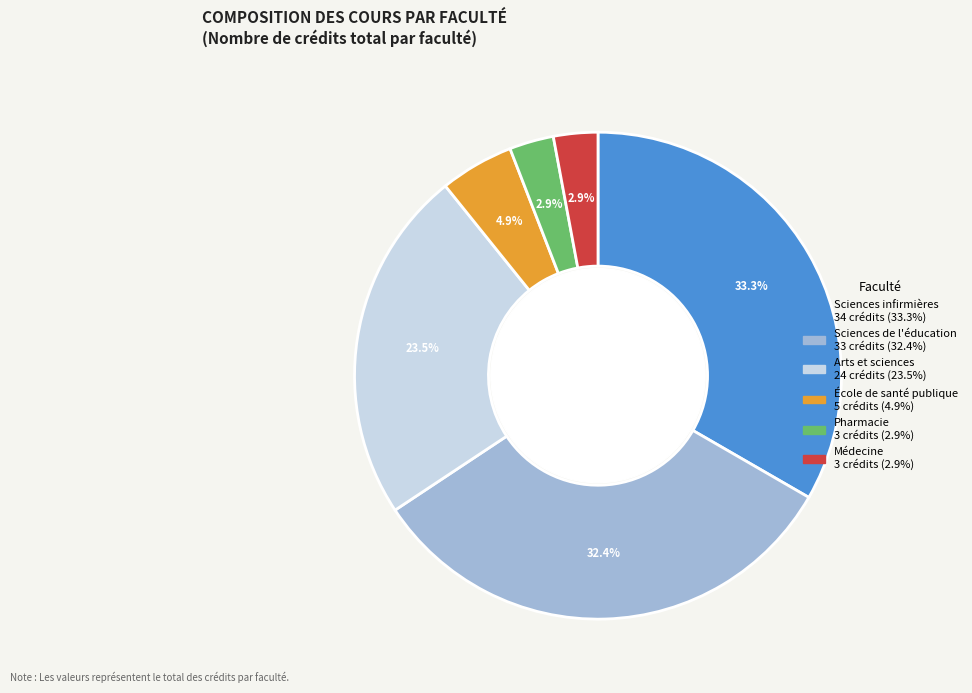

Is it true that Sciences de l'éducation is 25% of the pie?

False